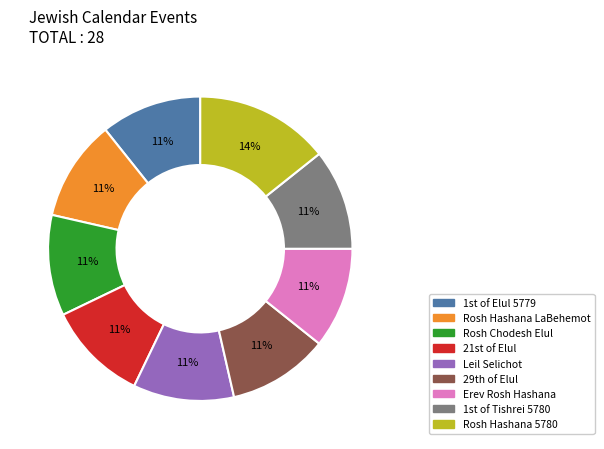

True or false: Leil Selichot accounts for 21% of the total.

False